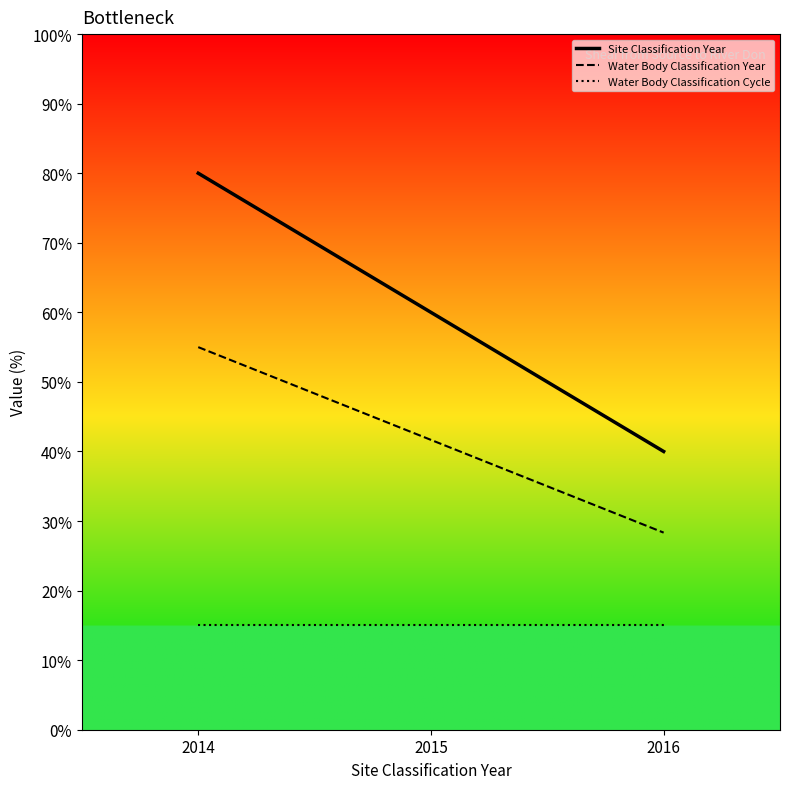

Where does the Site Classification Year series first go above 60?

2014